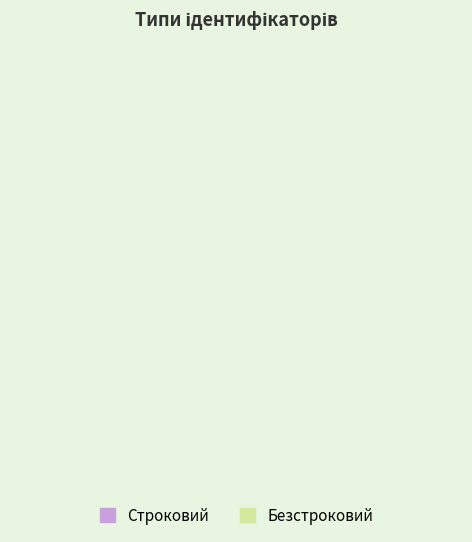

Does any single category account for the majority?

Yes